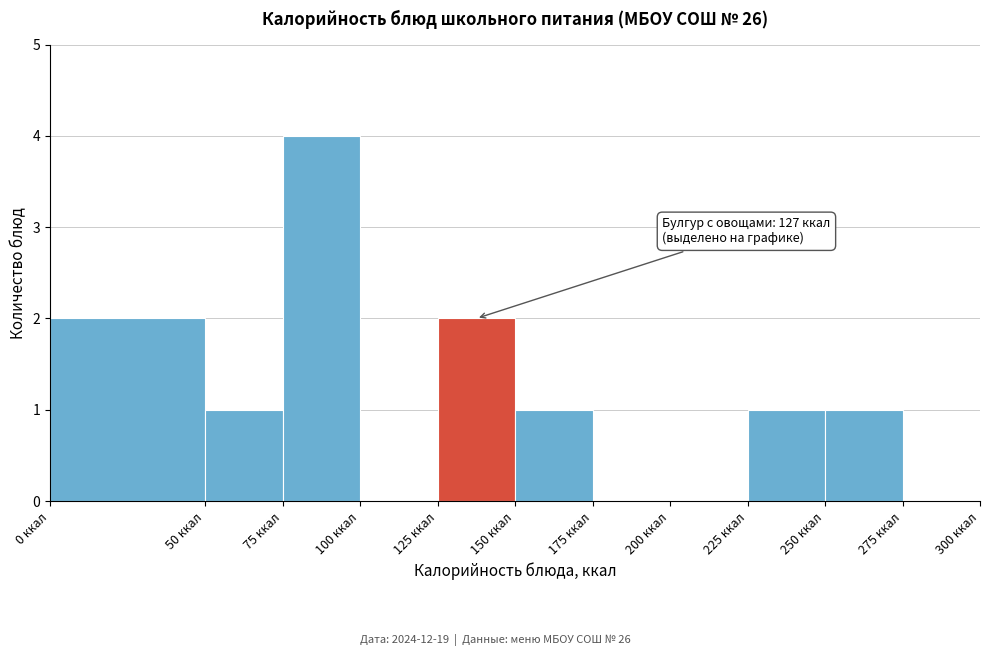

Which range on the x-axis has the tallest bar?

75 to 100